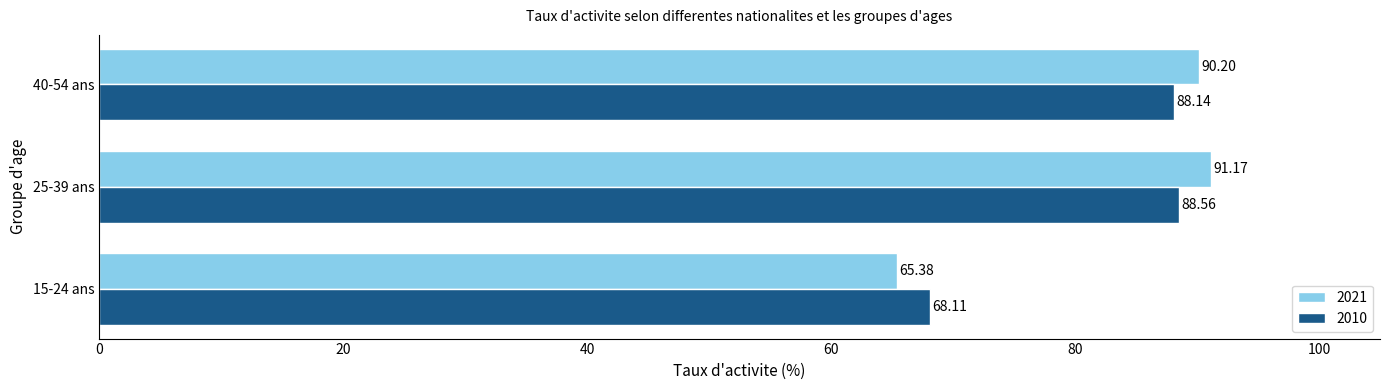

At which category is the sum across all series the highest?

25-39 ans